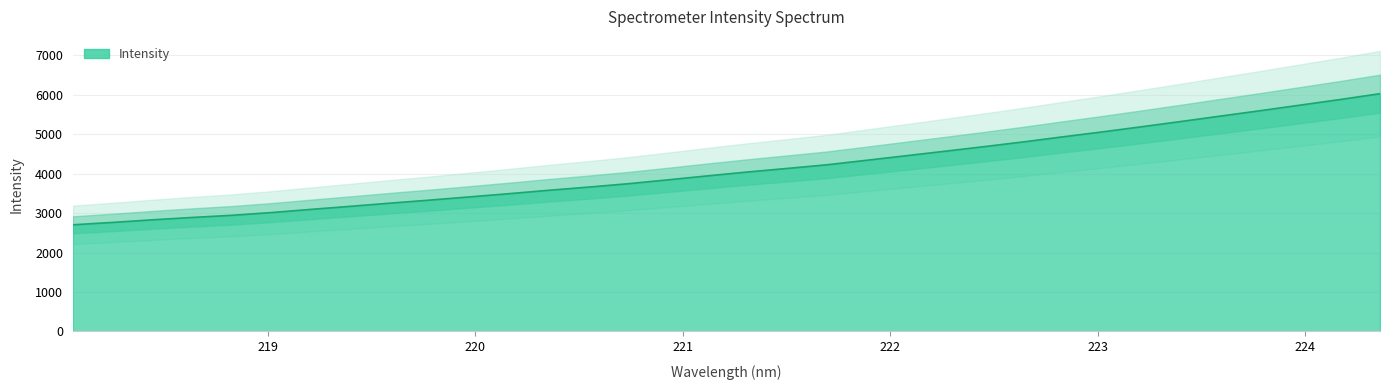

Which has a higher value, 218.2508 or 223.0264?

223.0264